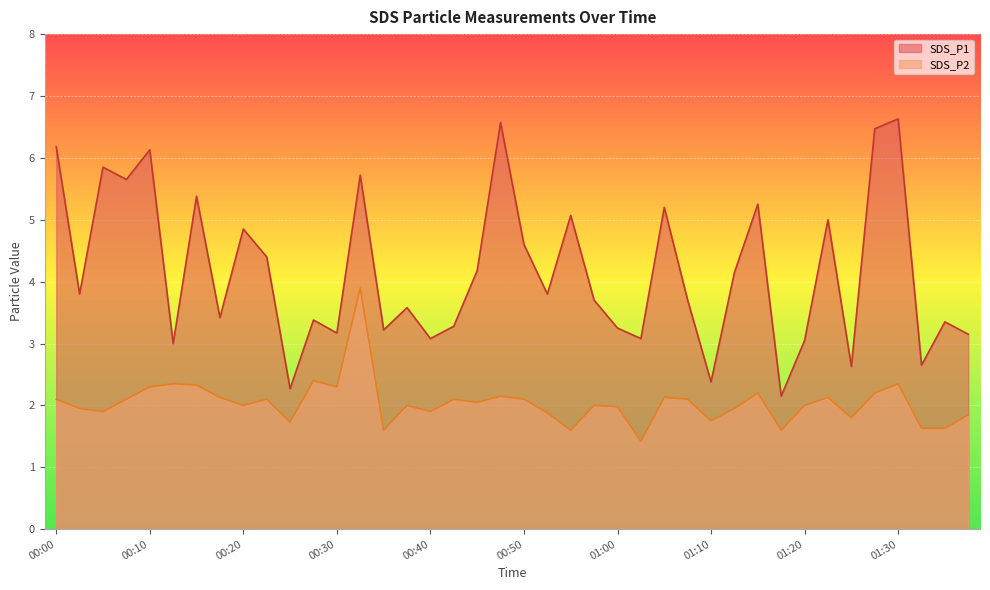

Is it true that SDS_P2 equals 3.6 at 00:30?

False